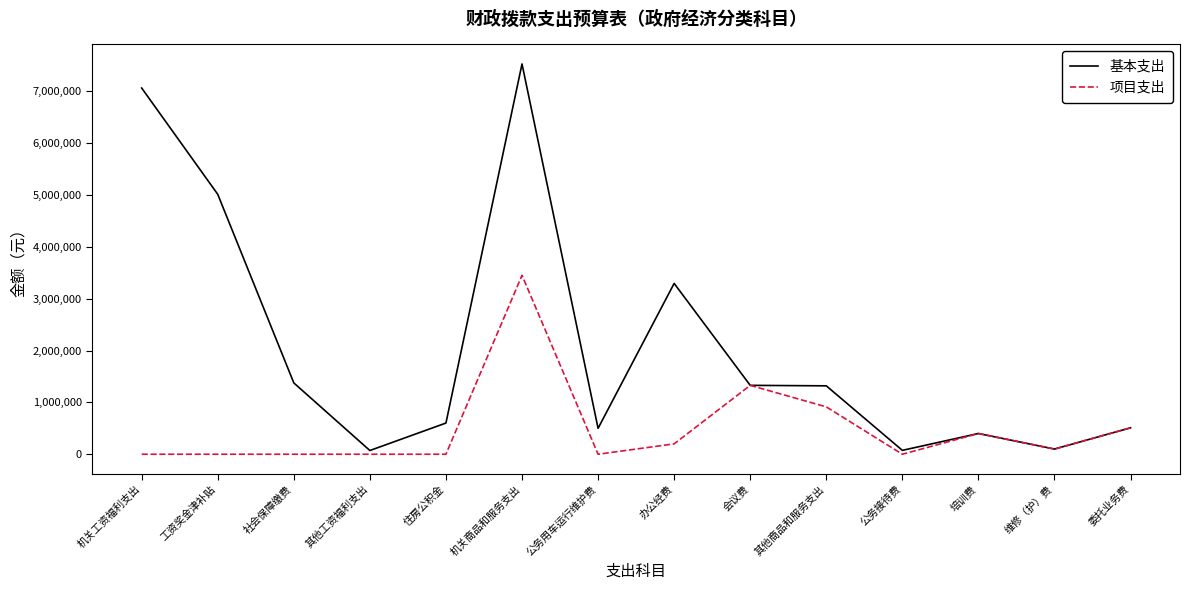

At which category does 基本支出 reach its first local peak?

机关商品和服务支出